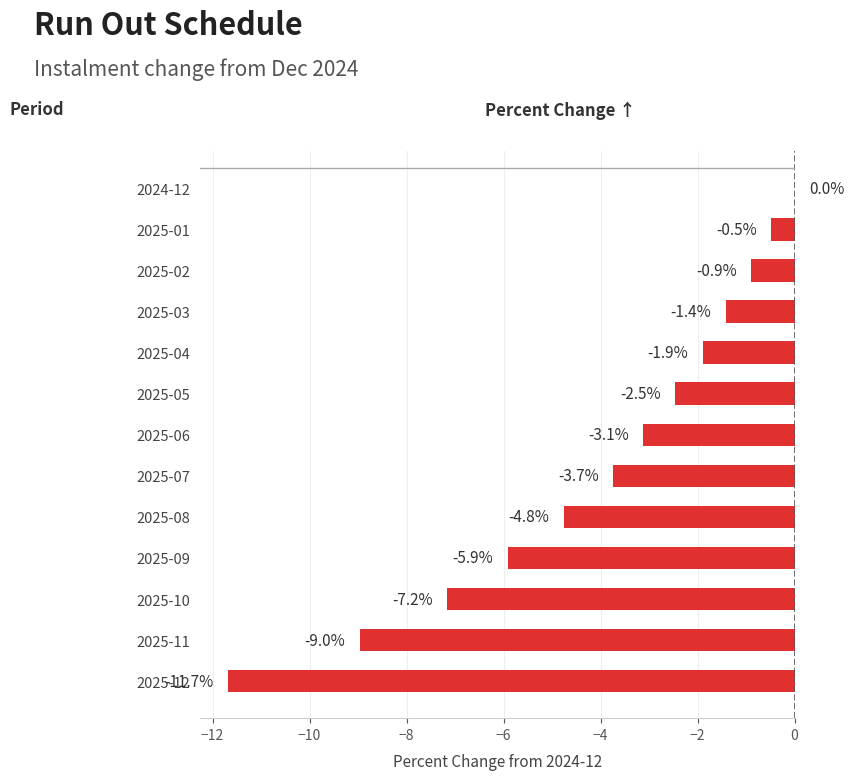

Between 2025-02 and 2025-09, which is larger?

2025-02